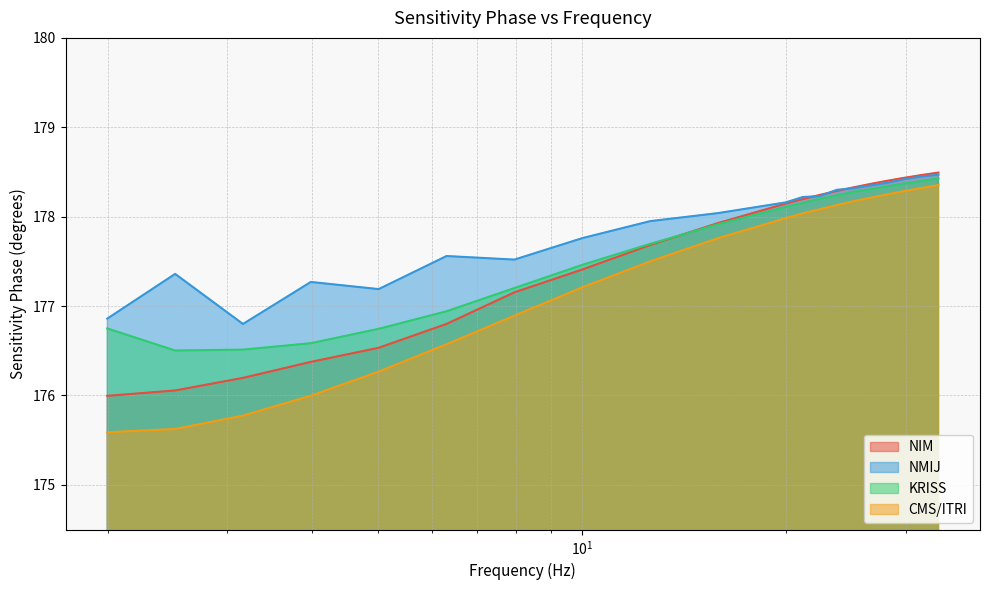

True or false: CMS/ITRI has more than 1 interior local peaks.

False